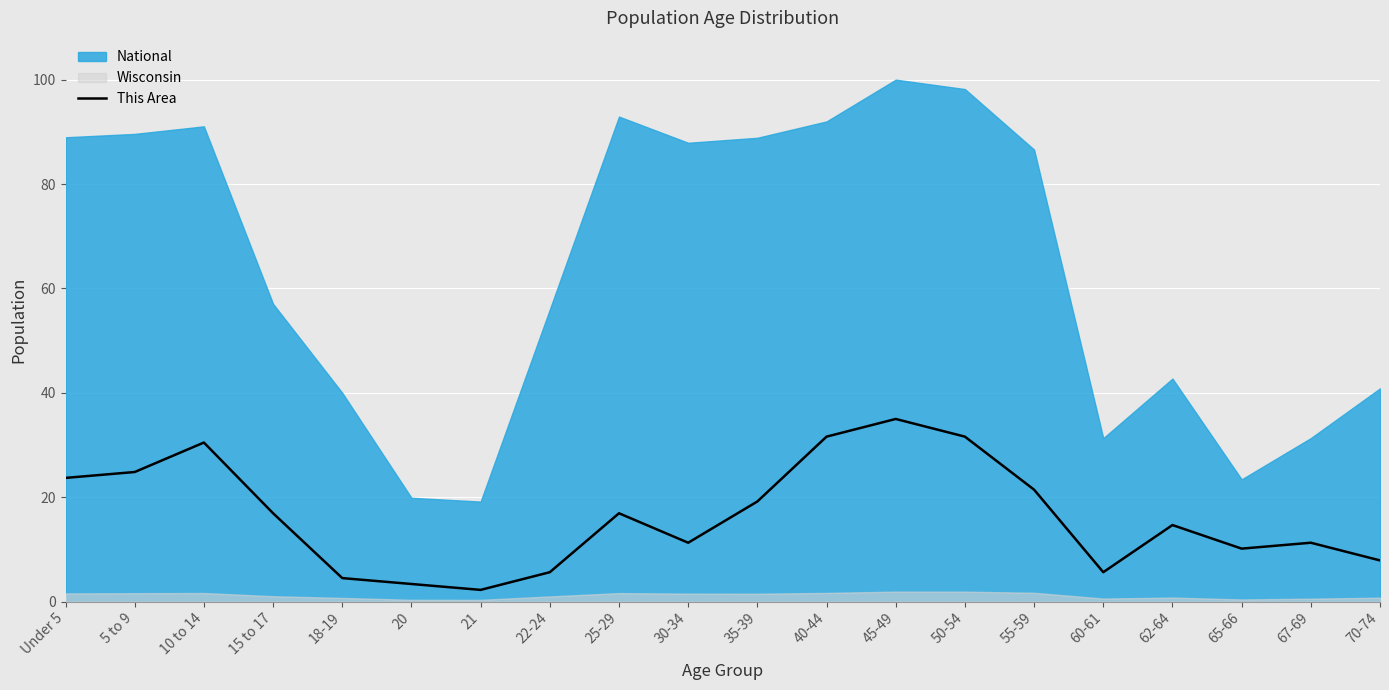

How many lines are shown in the chart?

1